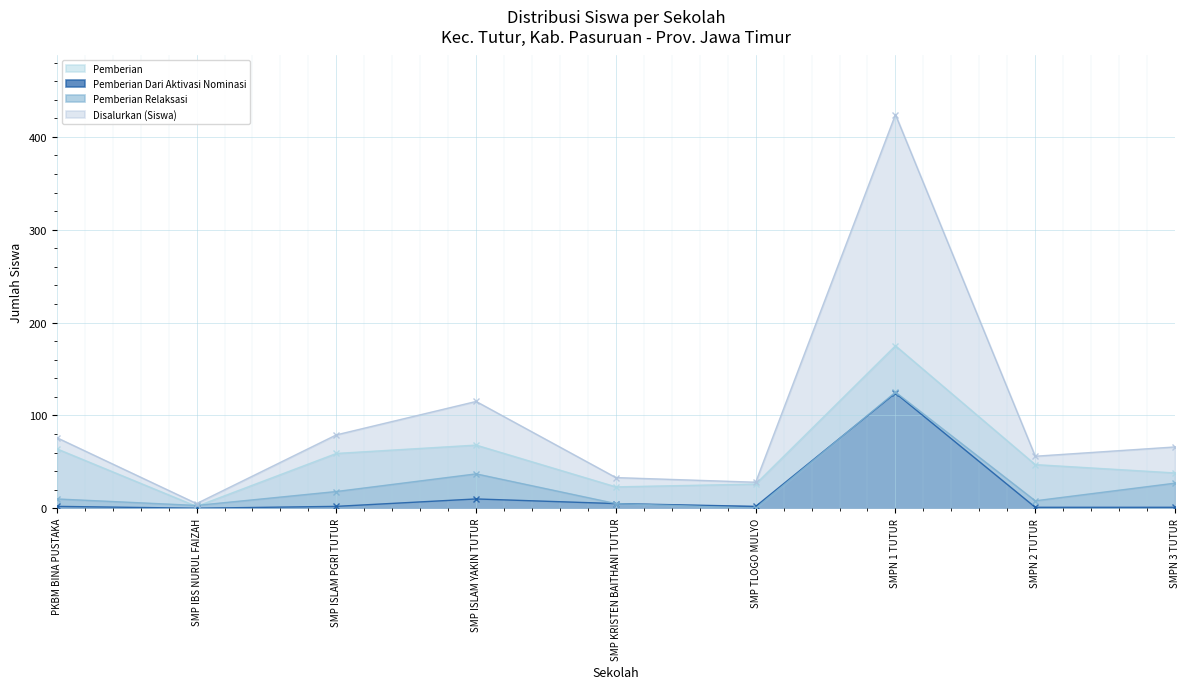

True or false: Pemberian Dari Aktivasi Nominasi and Pemberian intersect in this chart.

False